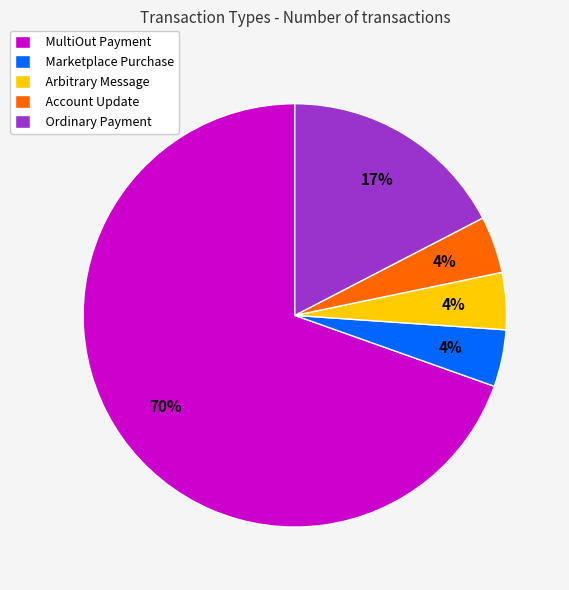

Which has a higher value, Arbitrary Message or MultiOut Payment?

MultiOut Payment